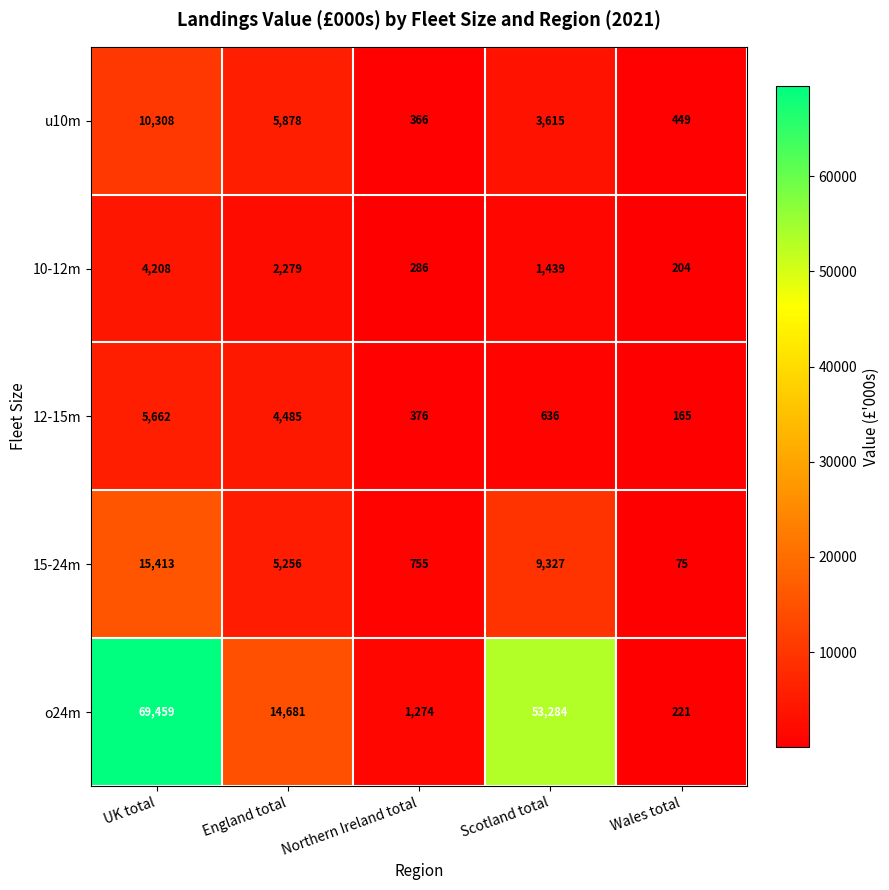

How many data points does each series have?

5